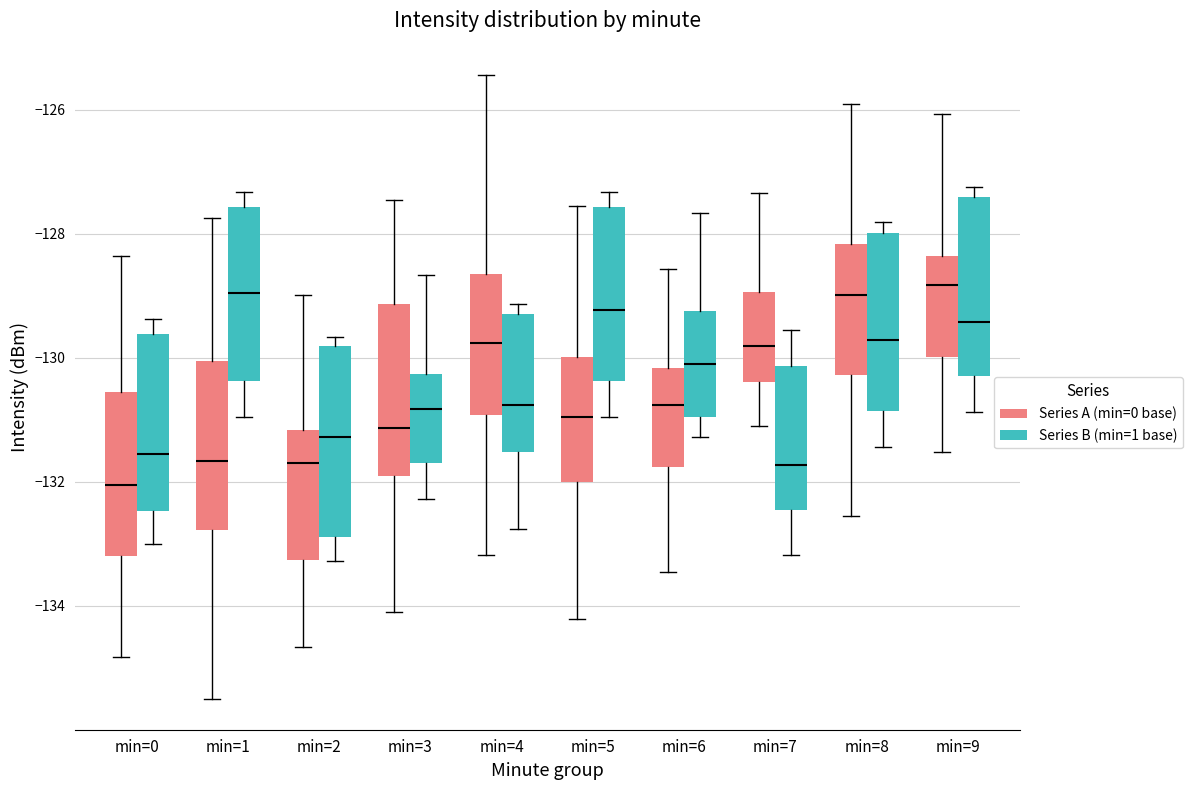

Which box's median line is the lowest?

min=0 (Series A (min=0 base))